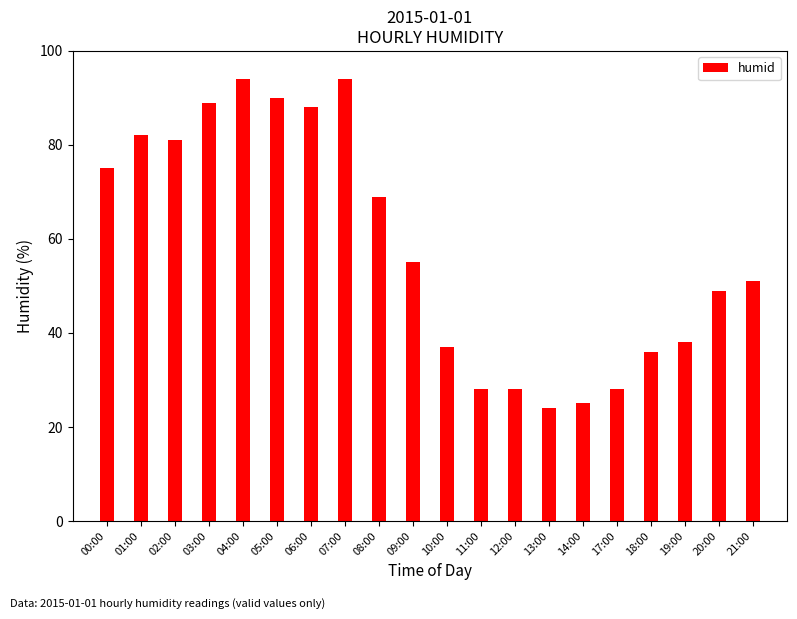

True or false: the data shows 28 at 17:00.

True